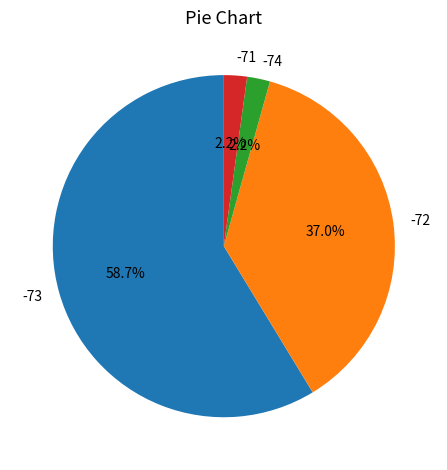

To the nearest percent, what portion does -72 represent?

37%